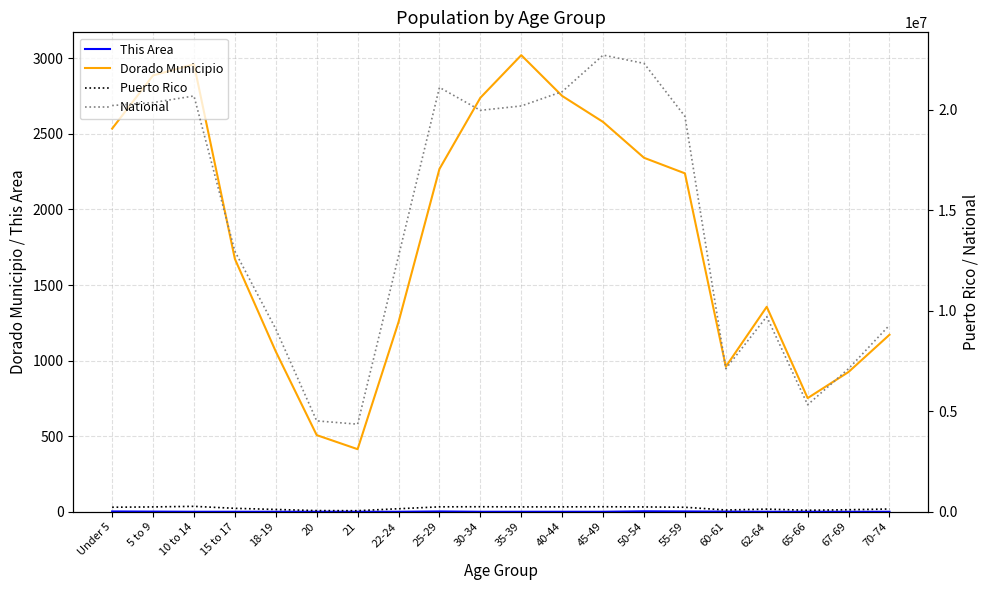

Is it true that National equals 9704197 at 62-64?

True